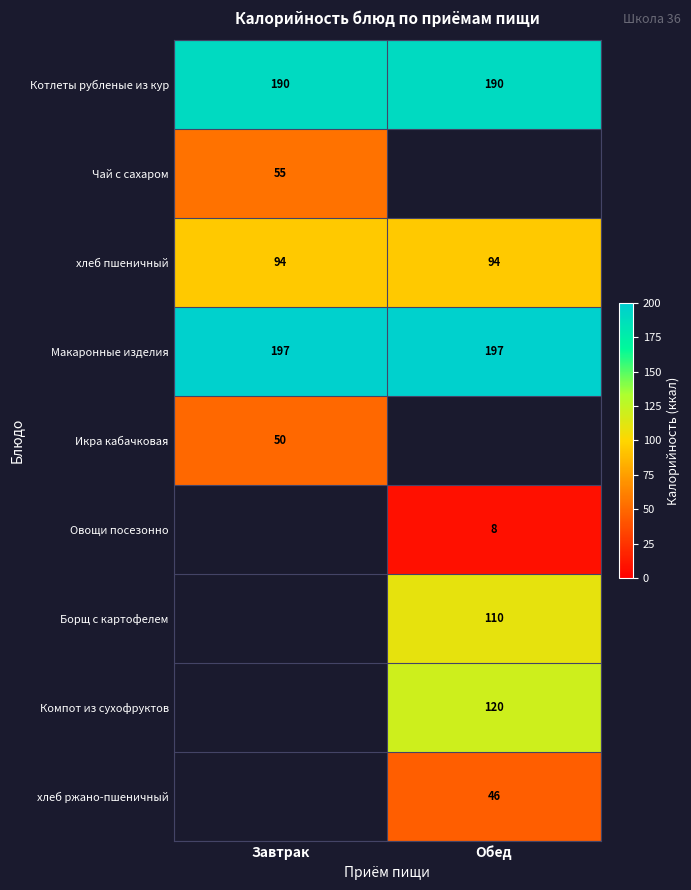

What is the difference between the highest and lowest values at Завтрак?

147.0